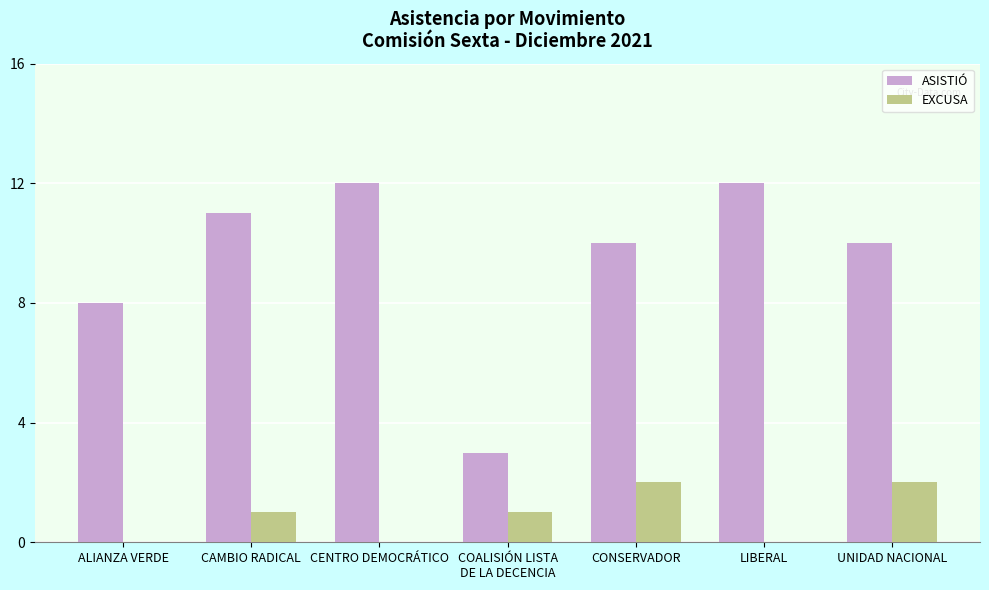

Which series has the largest total across all categories?

ASISTIÓ